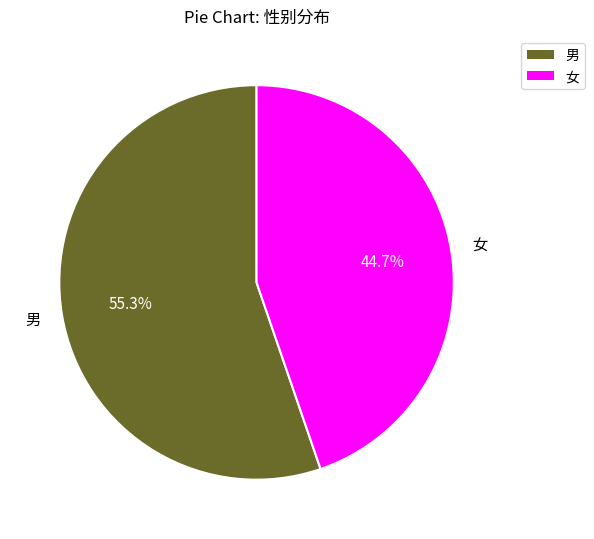

Is it true that 女 is 45% of the pie?

True